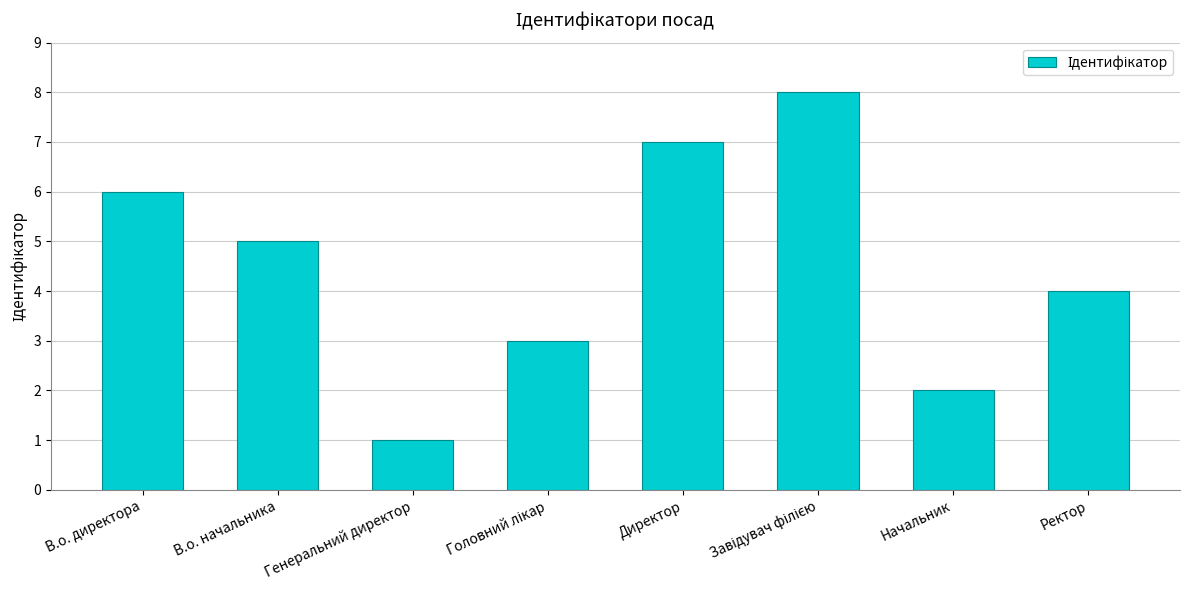

True or false: the data shows 4 at Ректор.

True